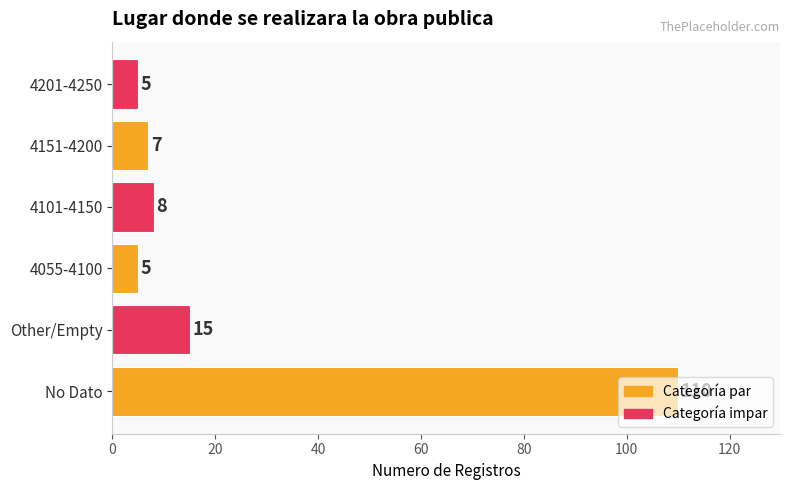

Between Other/Empty and 4201-4250, which is larger?

Other/Empty